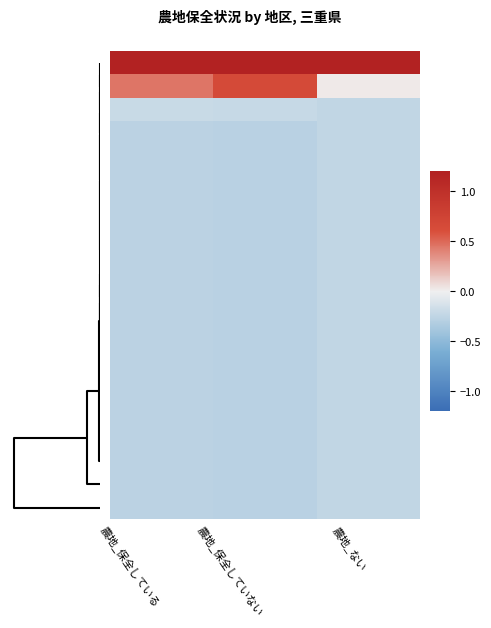

At how many categories does at least one series exceed 0?

3